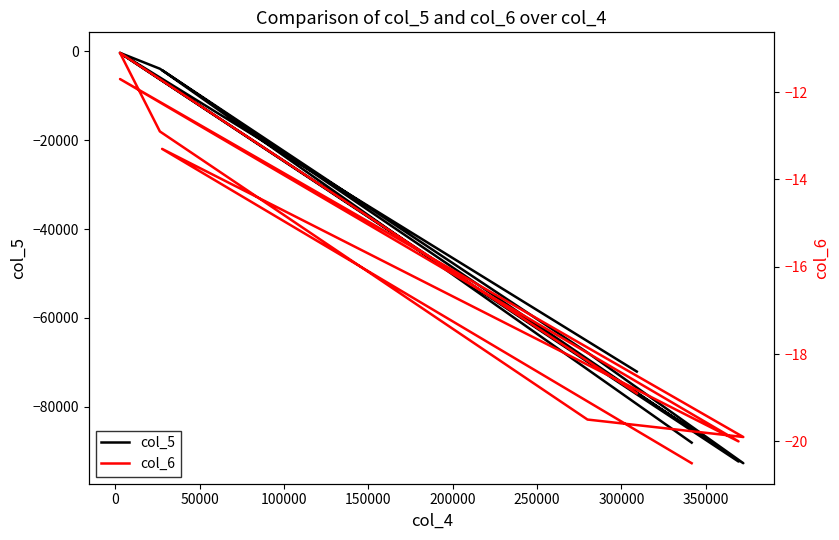

Rank the series by their maximum value, from highest to lowest.

col_6, col_5